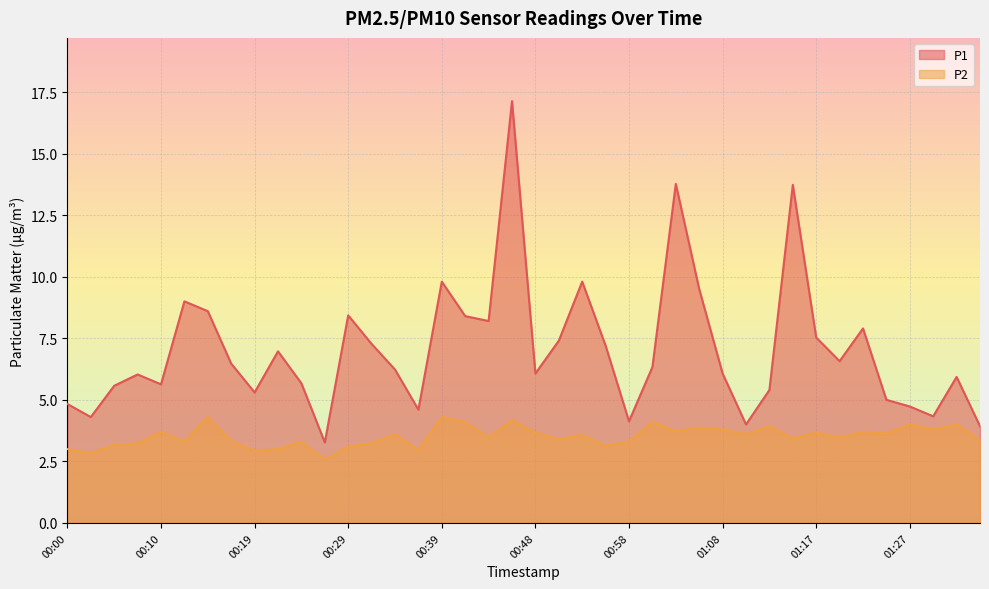

What is the difference between the P1 values at 01:15 and 00:51?

6.3